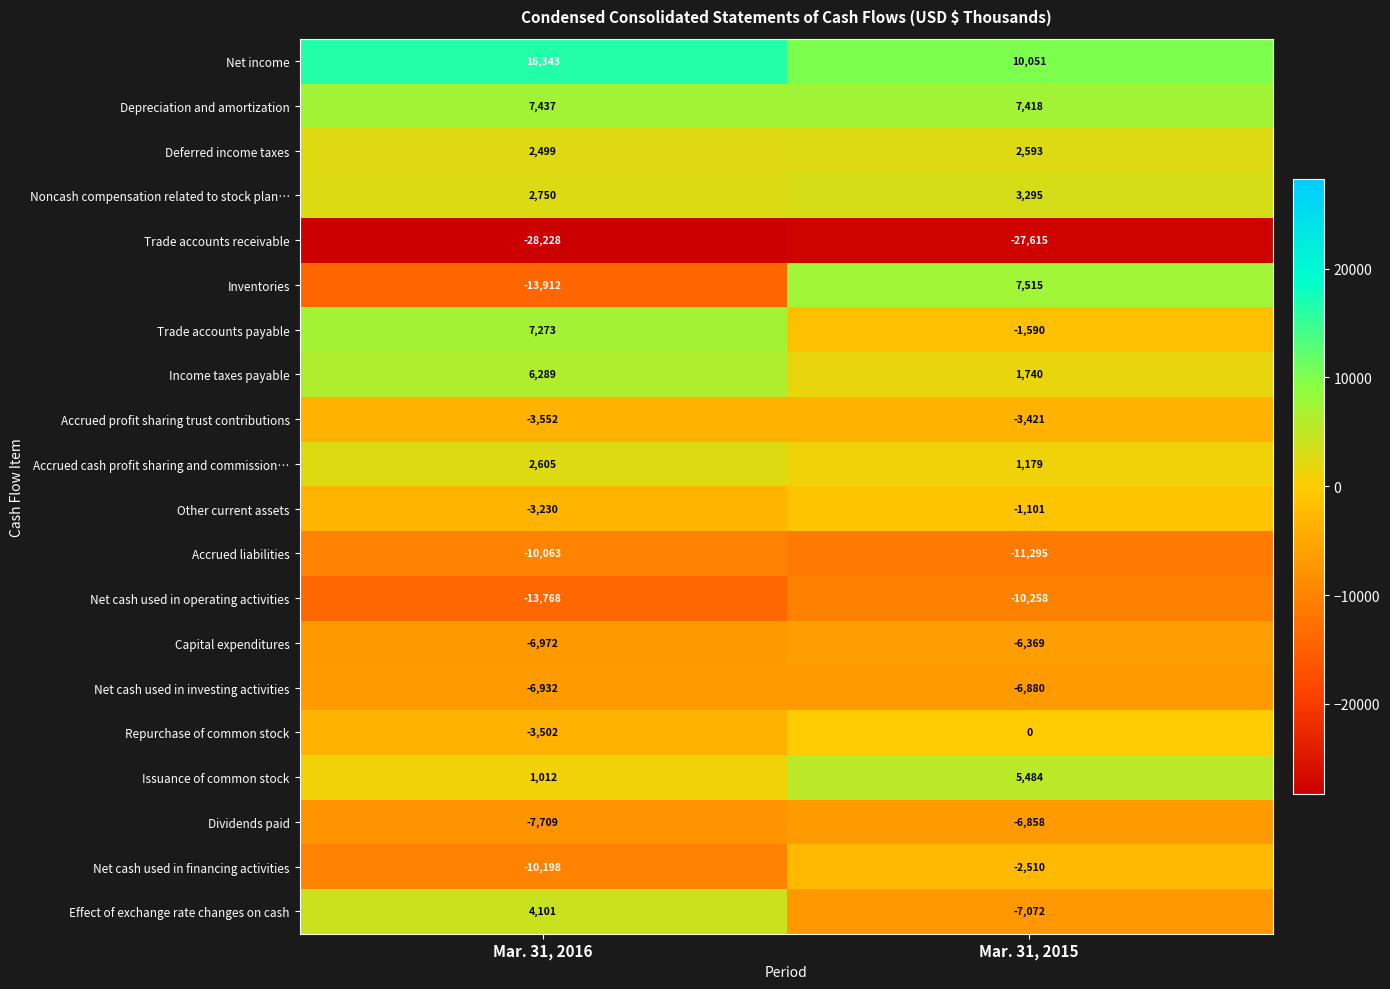

Where is Net cash used in financing activities nearest to the value -6354?

Mar. 31, 2016